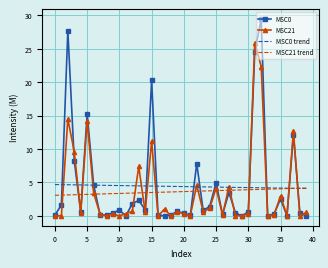

What is the highest value of the MSC0 series?

29.4